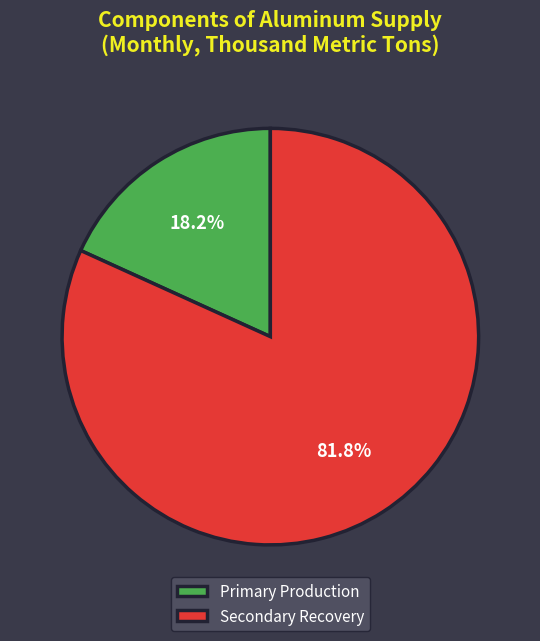

Which slice is the largest?

Secondary Recovery